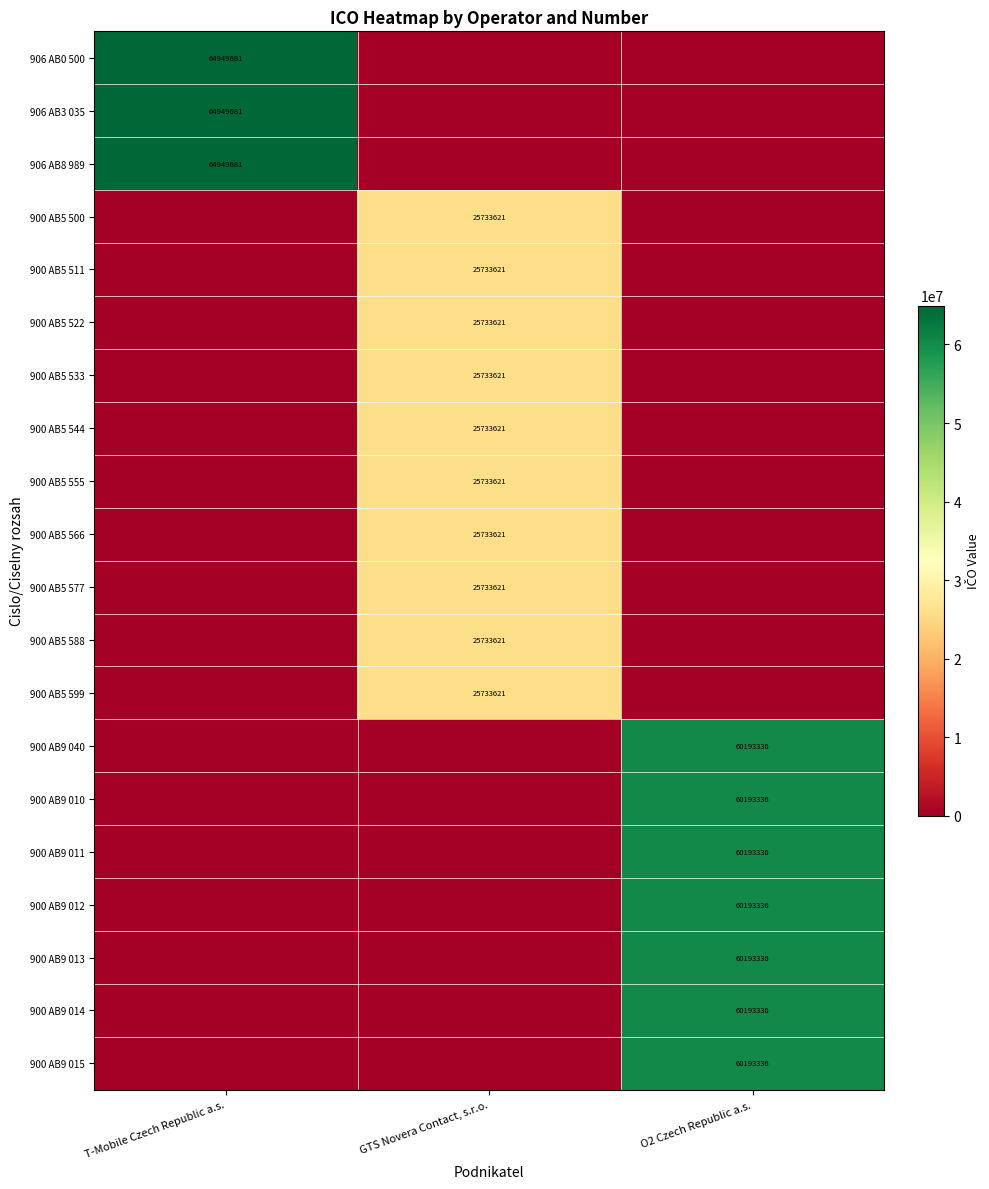

Is it true that 900 AB5 599 equals 41813437 at GTS Novera Contact, s.r.o.?

False